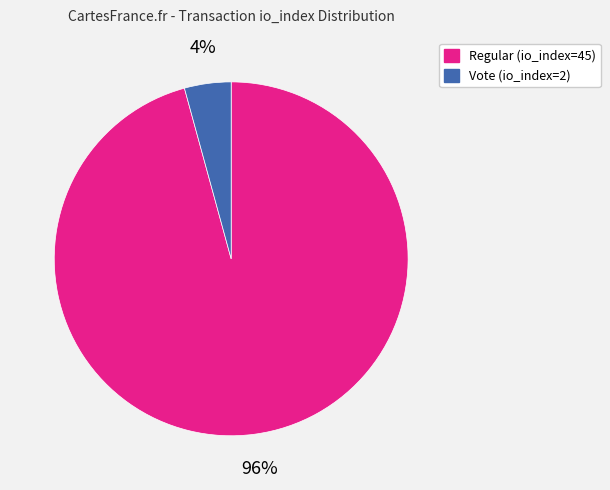

To the nearest percent, what portion does Vote (io_index=2) represent?

4%